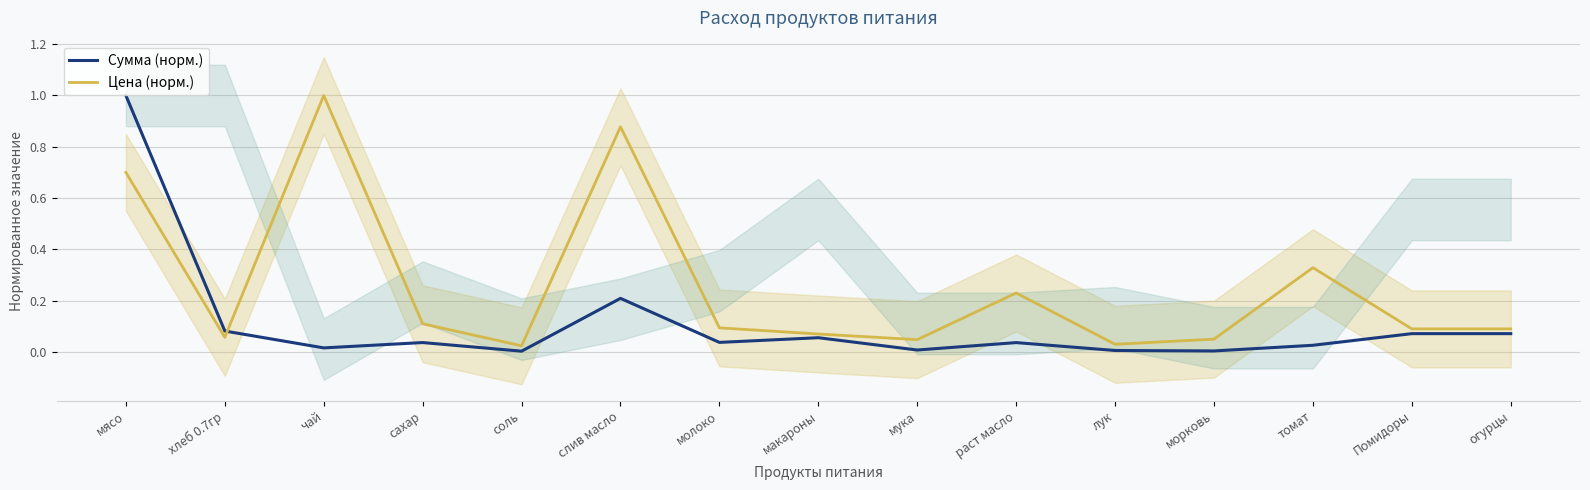

How many interior local valleys does the Сумма (норм.) series have?

5